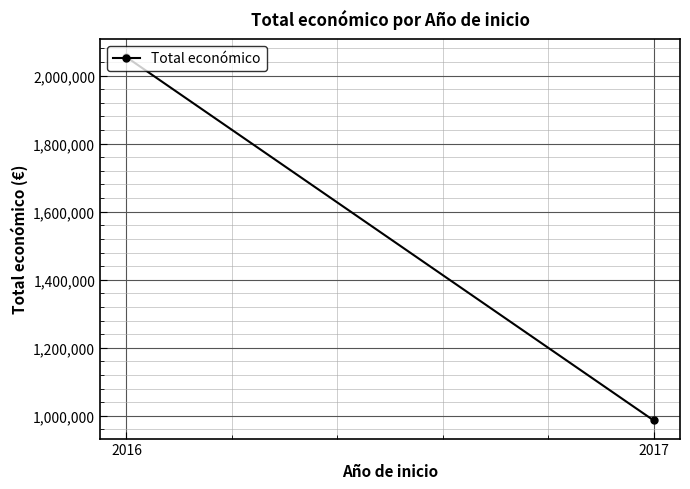

List the labels in order of value, smallest first.

2017, 2016